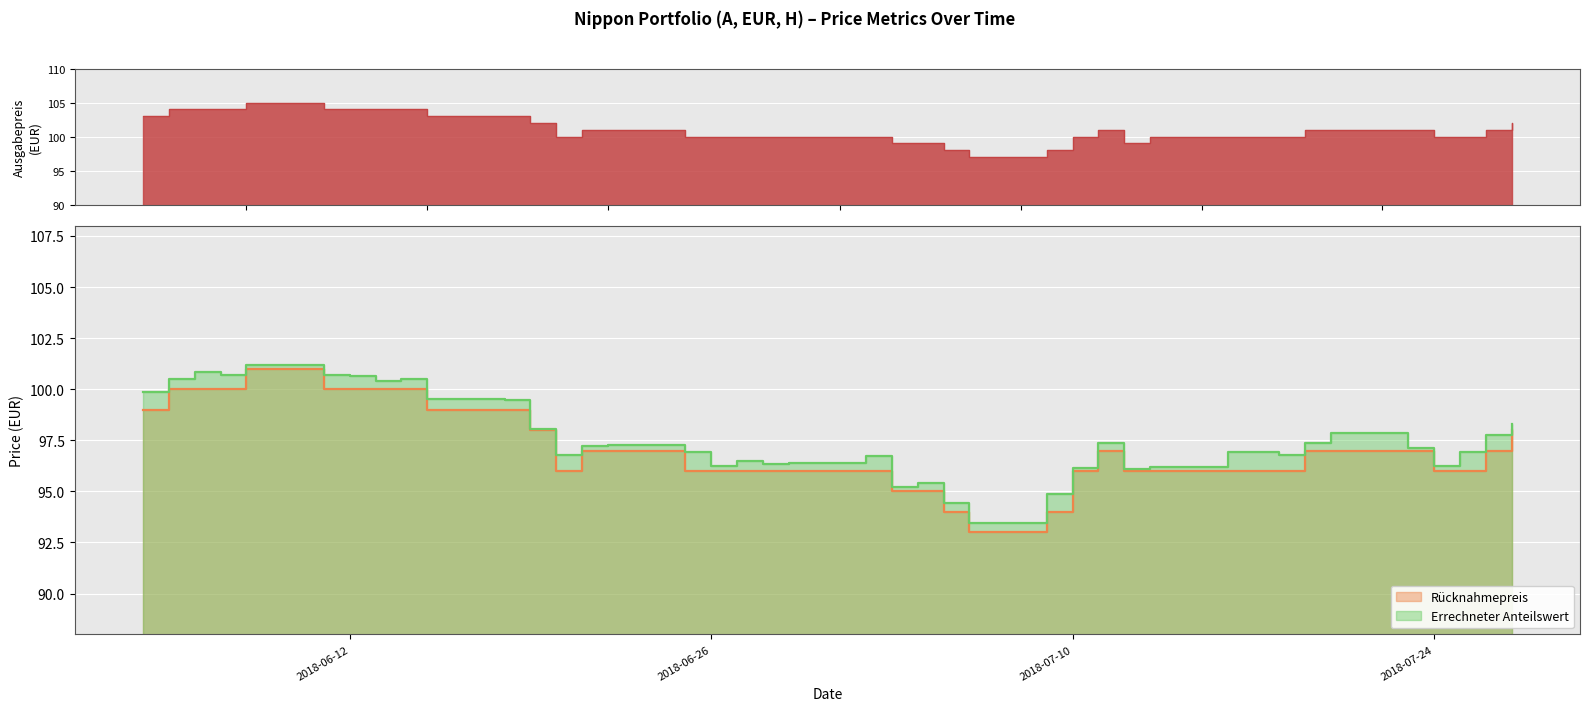

True or false: Errechneter Anteilswert has a value of 144.1 at 2018-06-27.

False